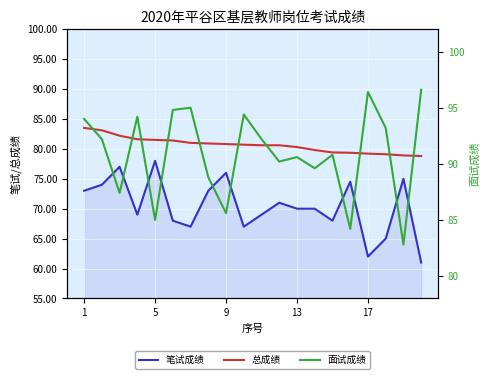

What is the difference between the highest and lowest values at 1?

21.0